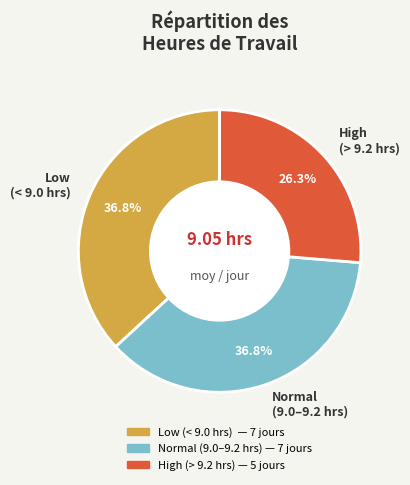

Approximately how many times larger is the value at High (> 9.2 hrs) compared to Normal (9.0–9.2 hrs)?

0.7